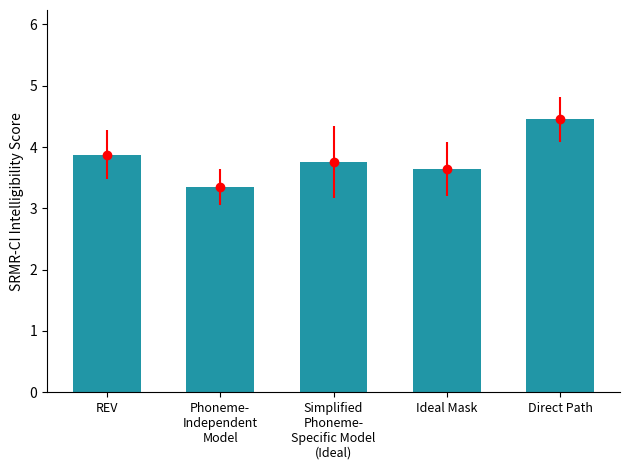

The chart shows a value of 3.8 at Simplified
Phoneme-
Specific Model
(Ideal). True or false?

True